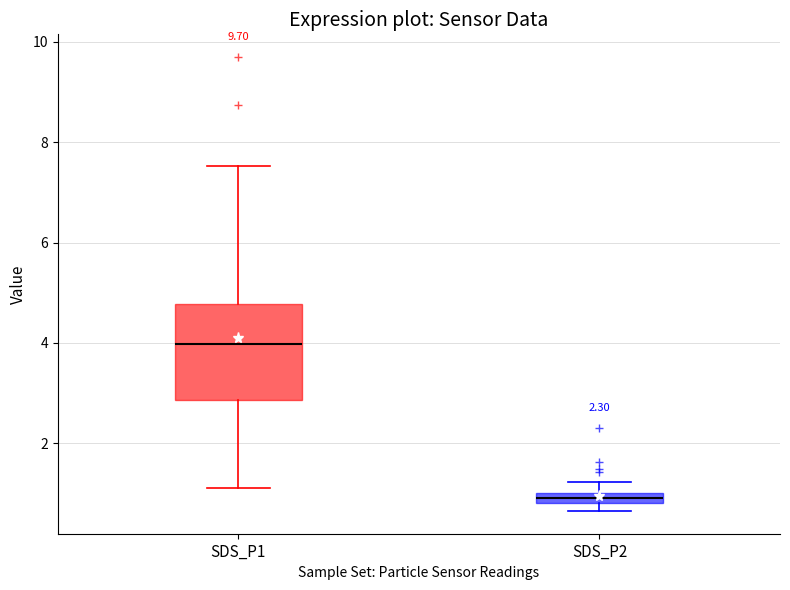

Which box has the highest median line?

SDS_P1